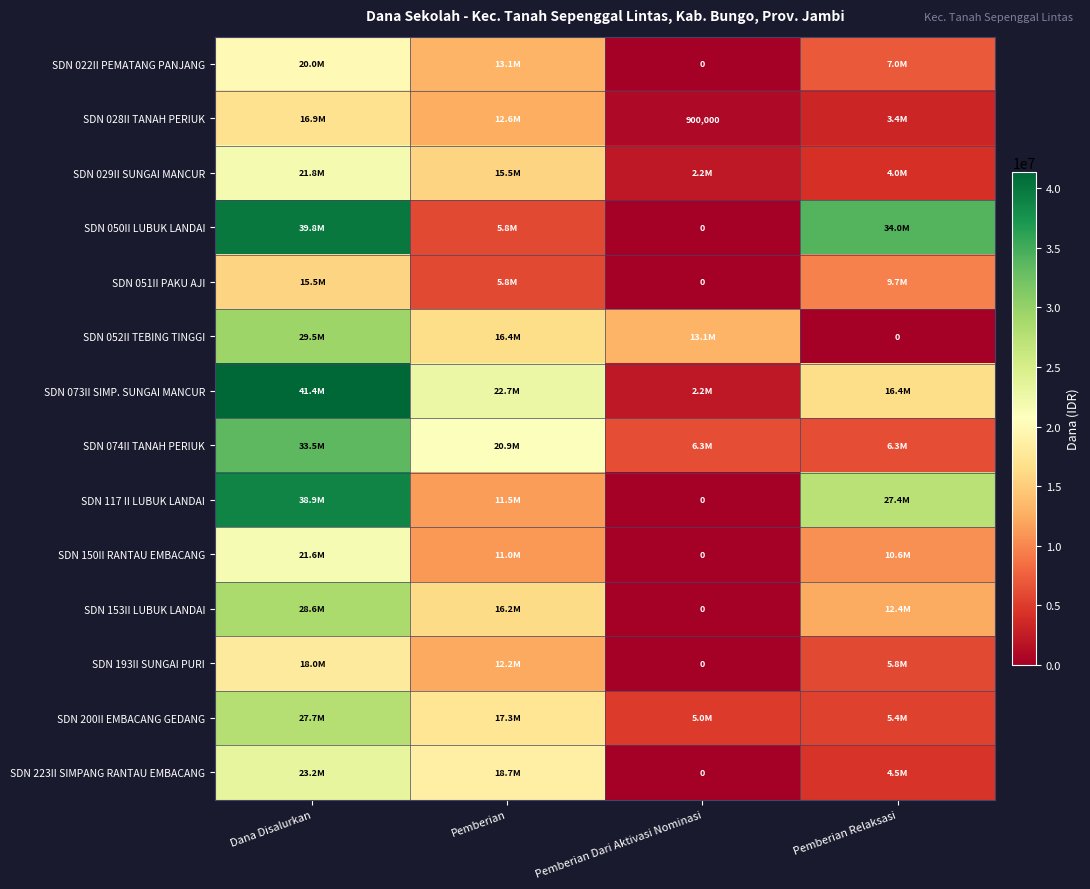

At which label does SDN 150II RANTAU EMBACANG first exceed 11025000?

Dana Disalurkan